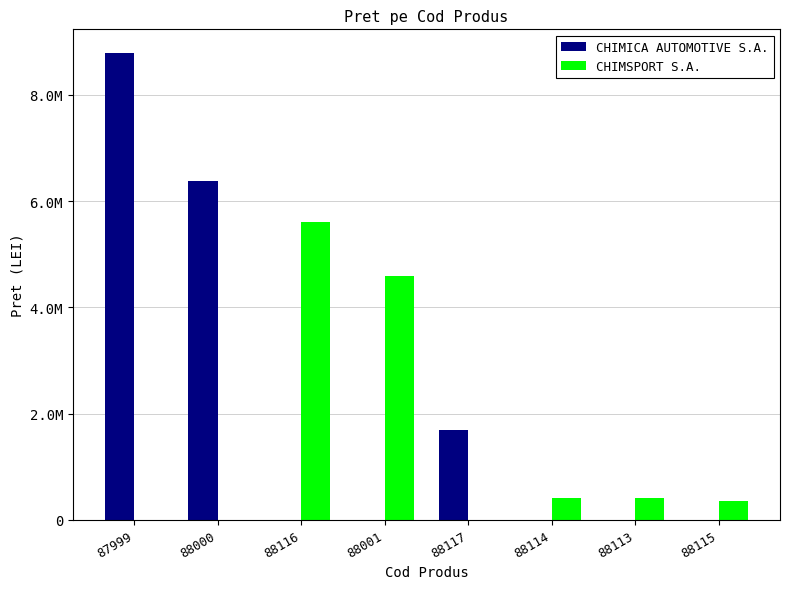

What is the difference between the highest and lowest values at 88113?

402420